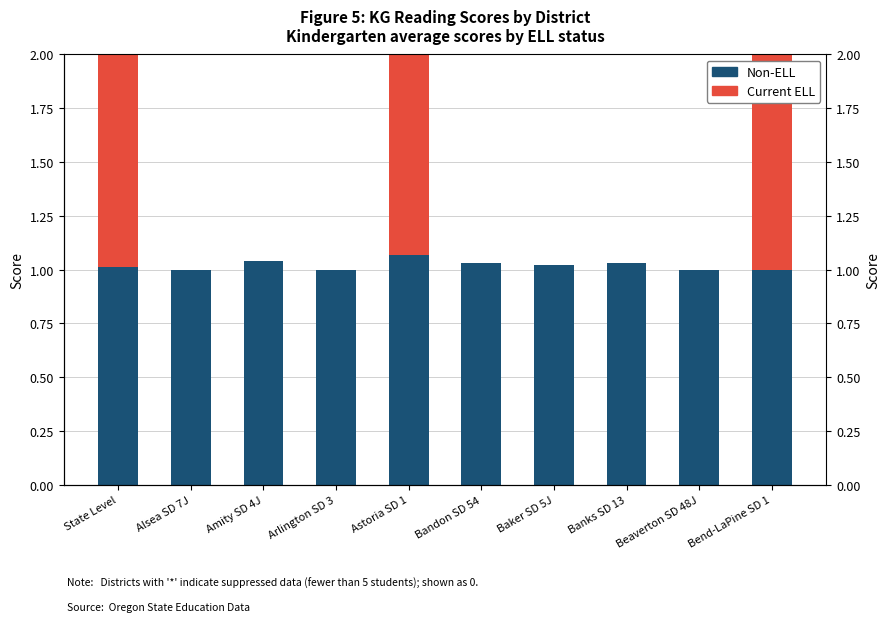

What is the difference between the maximum and minimum values in the Current ELL series?

1.2